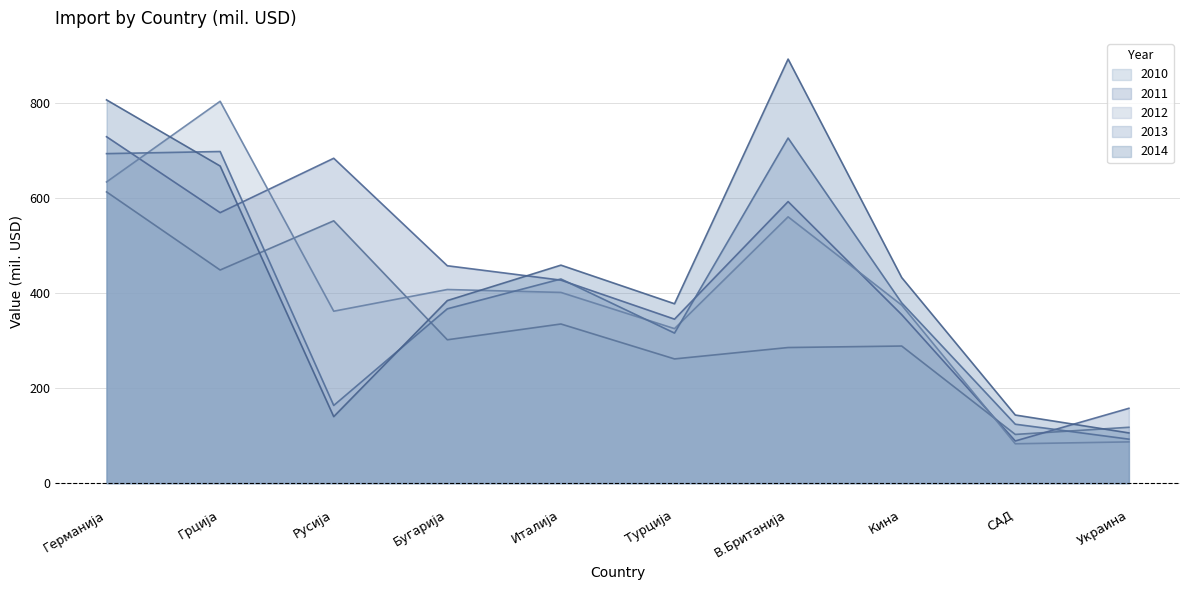

At САД, list the series in order from smallest to largest.

2012, 2011, 2010, 2013, 2014